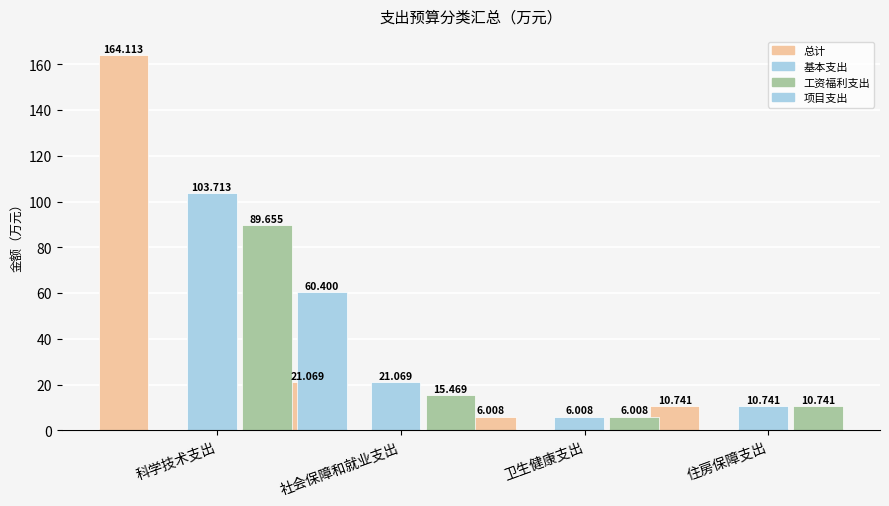

Where is 总计 nearest to the value 85?

社会保障和就业支出